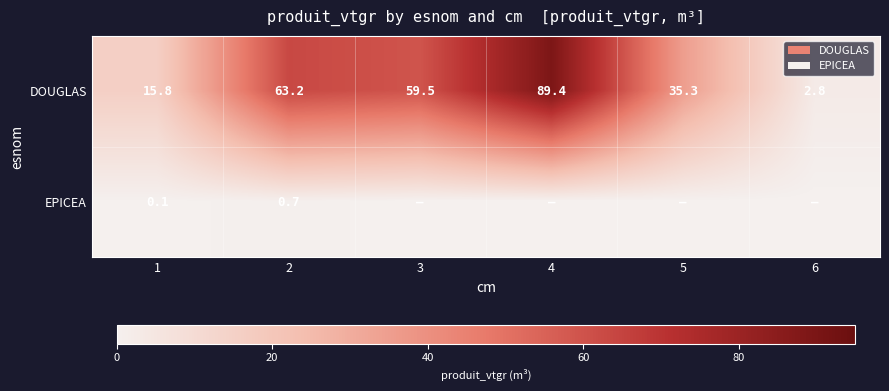

What is the difference between the highest and lowest values at 2?

62.5